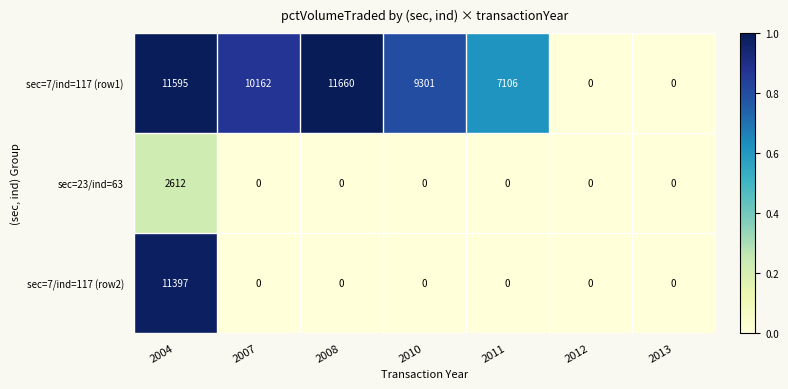

What is the maximum value shown in the chart?

11660